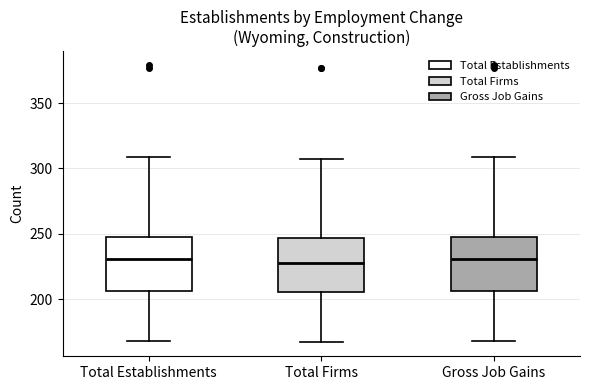

Where does the median line of the box for Total Firms sit on the y-axis? The values are not printed on the chart, so give them approximately, as read against the axis.

230